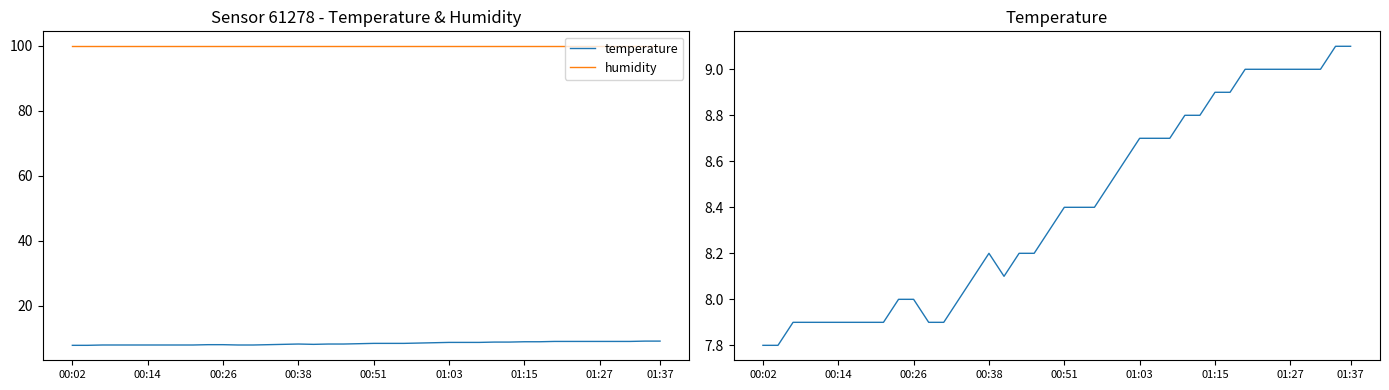

What is the value of the humidity point at the 20th from the left?

99.9